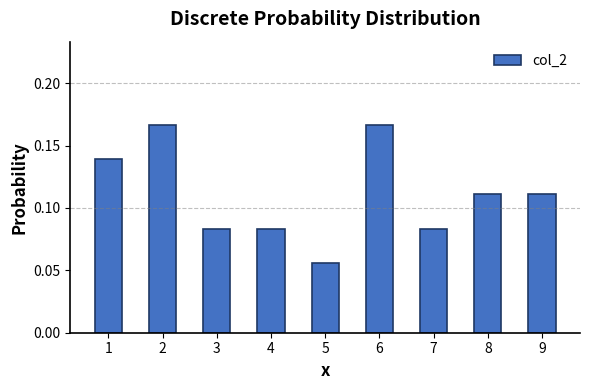

True or false: the data shows 0.1 at 2.

False